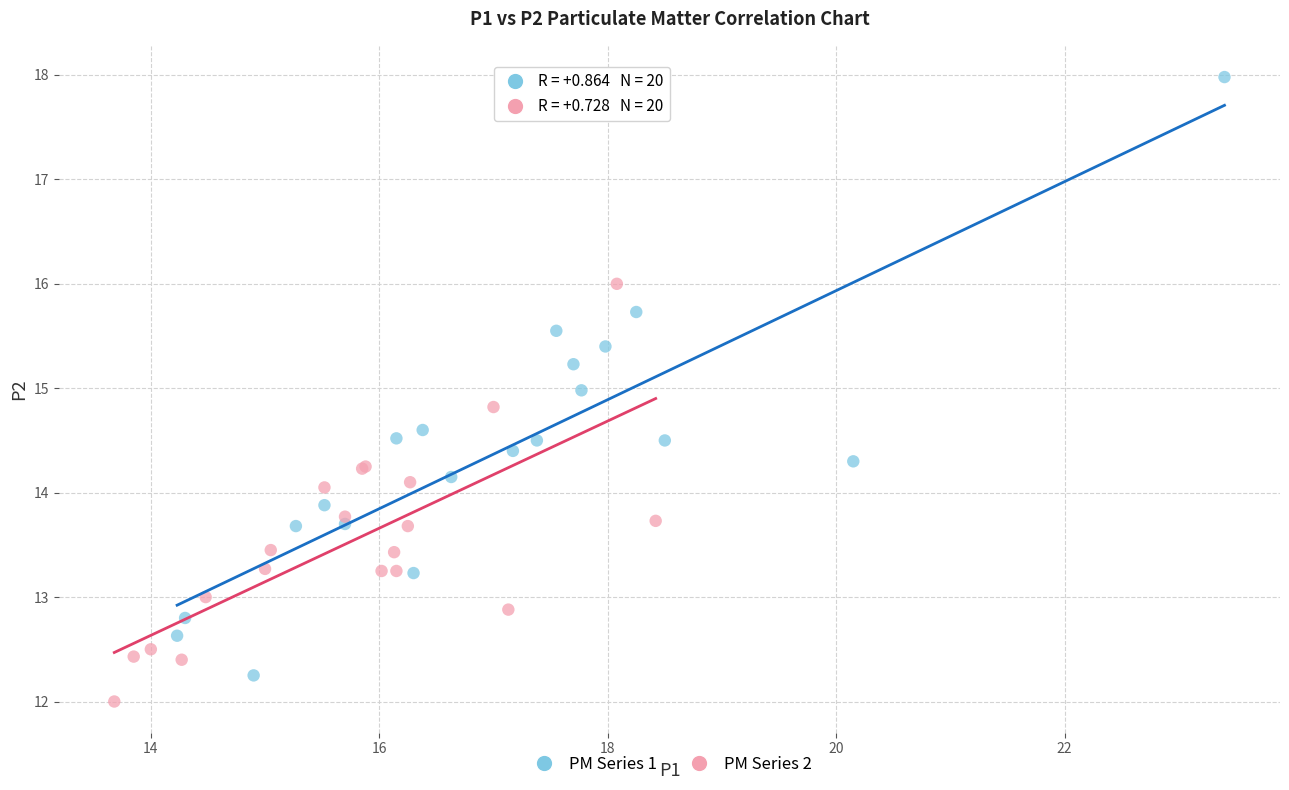

Which series reaches the maximum Y coordinate?

PM Series 1